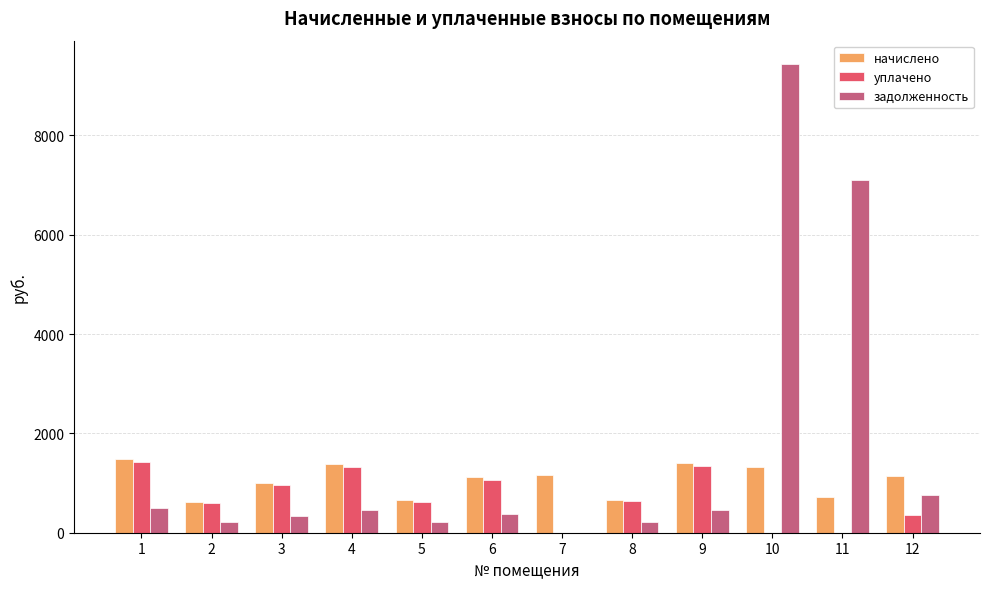

What is the total value across all series at 8?

1512.7